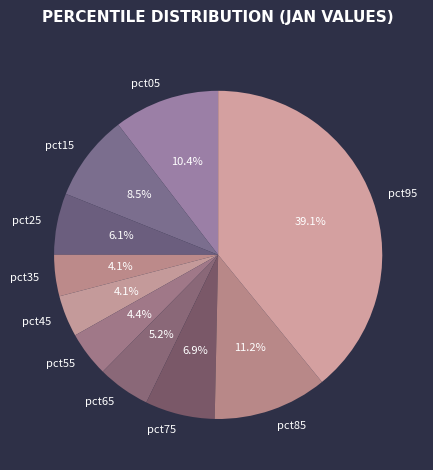

How many segments does this pie chart have?

10